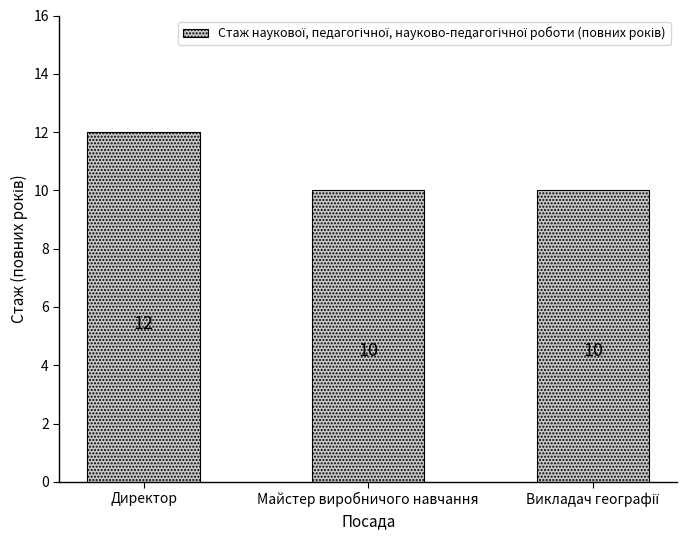

What value does the data have at Директор?

12